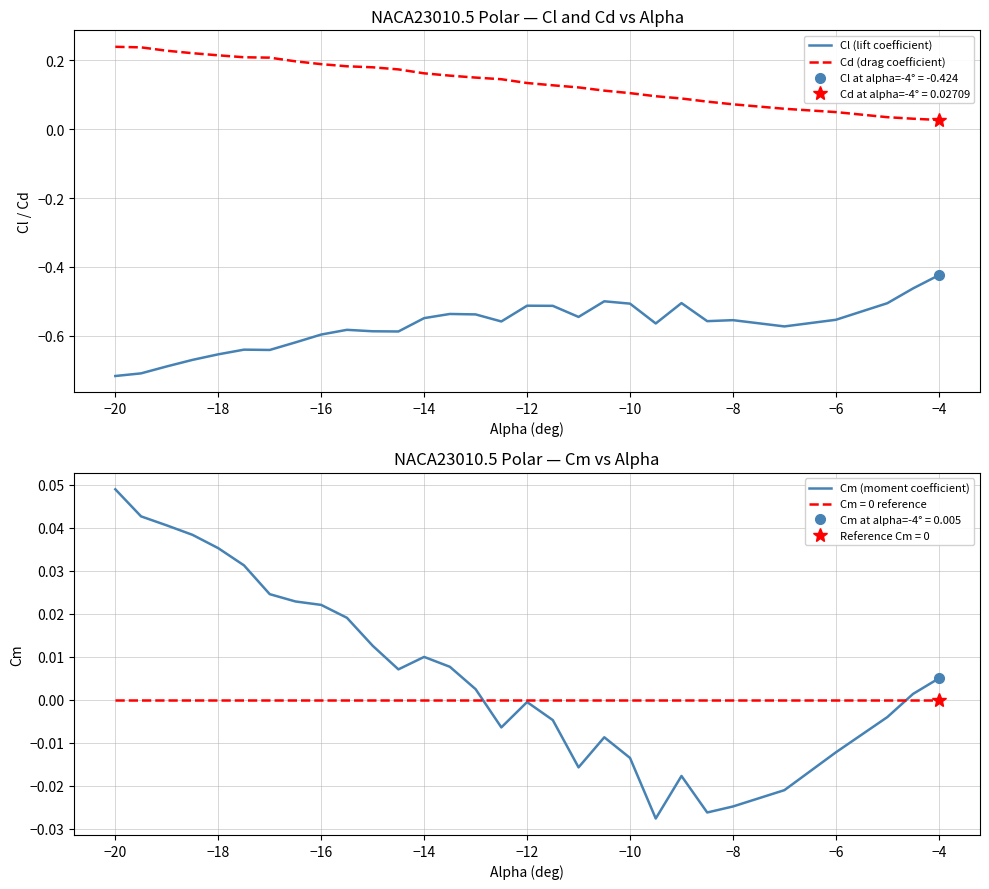

True or false: Cd (drag coefficient) and Cl (lift coefficient) cross at least once.

False